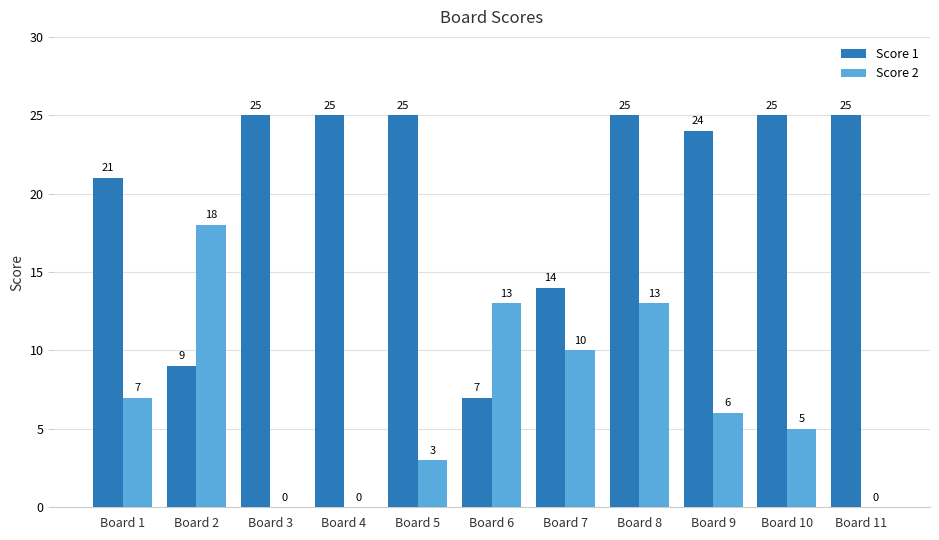

Which series changed the most between Board 4 and Board 7?

Score 1